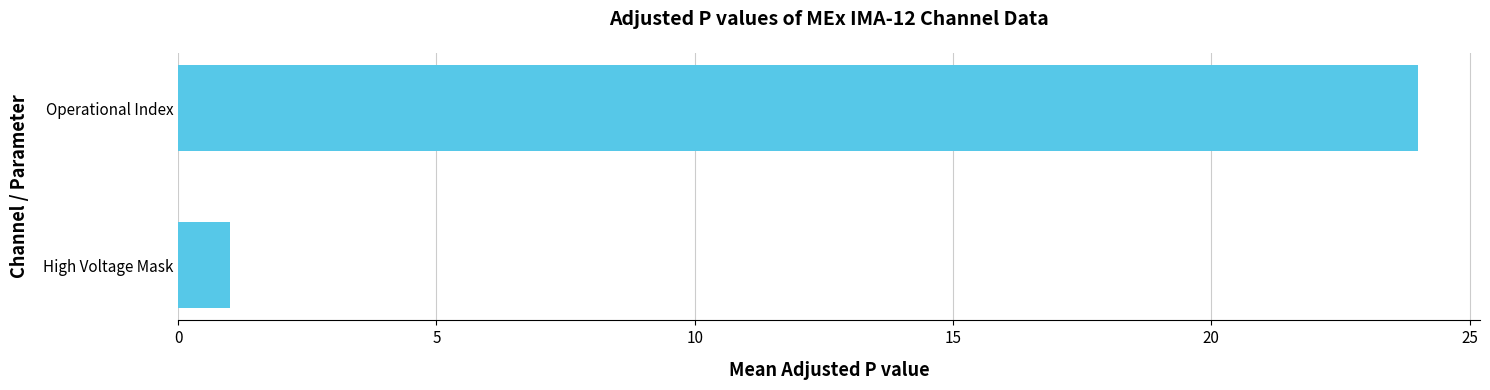

How many series are shown in this chart?

1